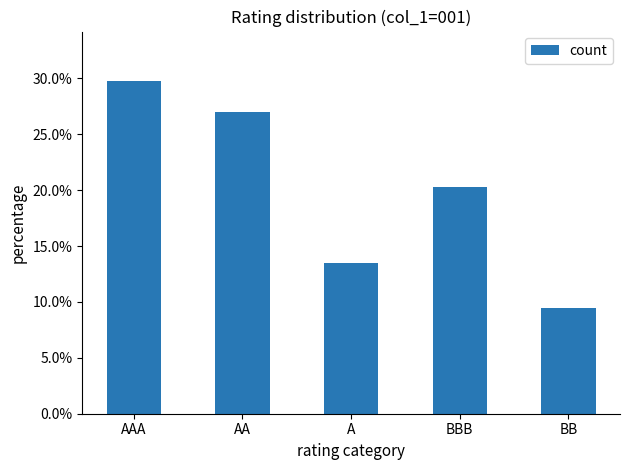

What is the difference between the maximum and minimum values?

0.2